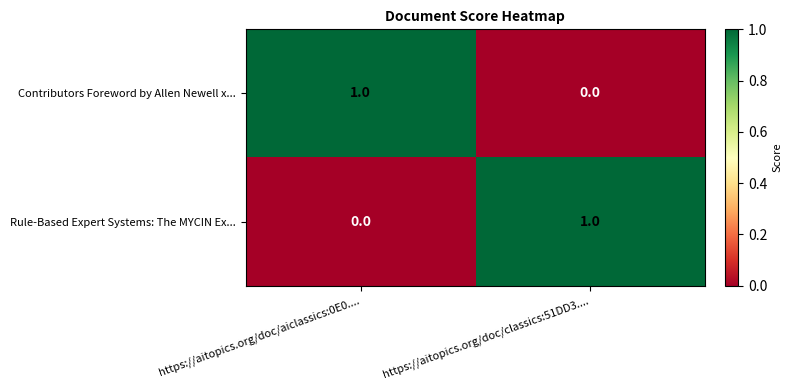

Reading left to right, extract all data points from this chart.

Contributors Foreword by Allen Newell x...: 1	0
Rule-Based Expert Systems: The MYCIN Ex...: 0	1